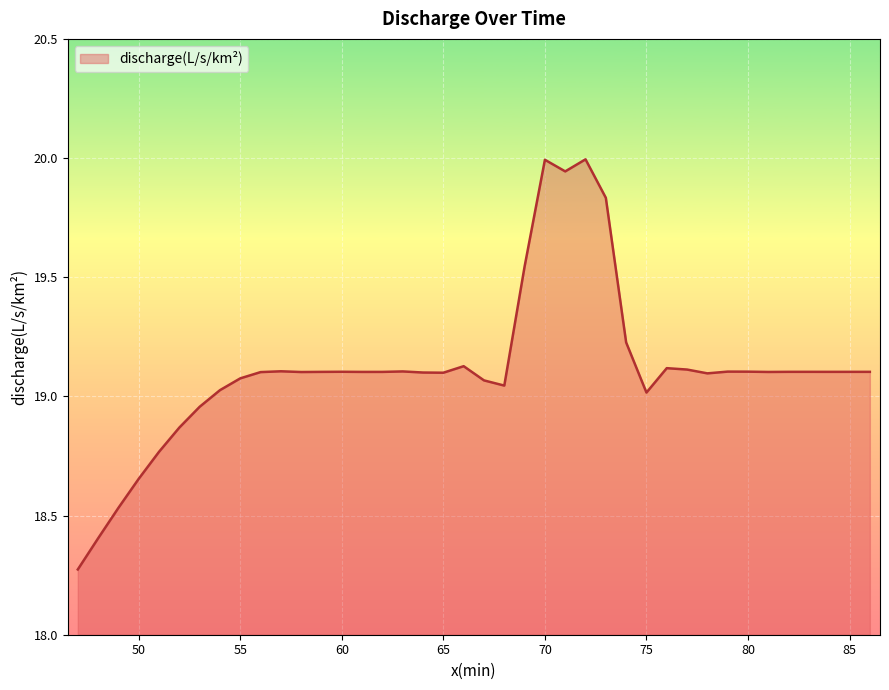

What is the difference between the maximum and minimum values?

1.7